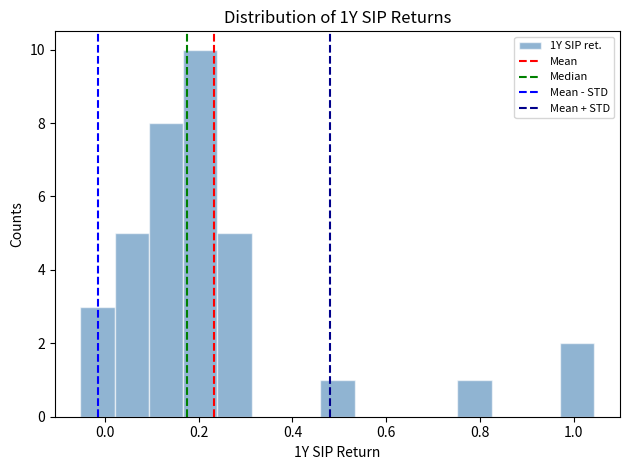

Around what value on the x-axis is the tallest bar? Give the approximate position of its centre, as read against the axis.

0.20